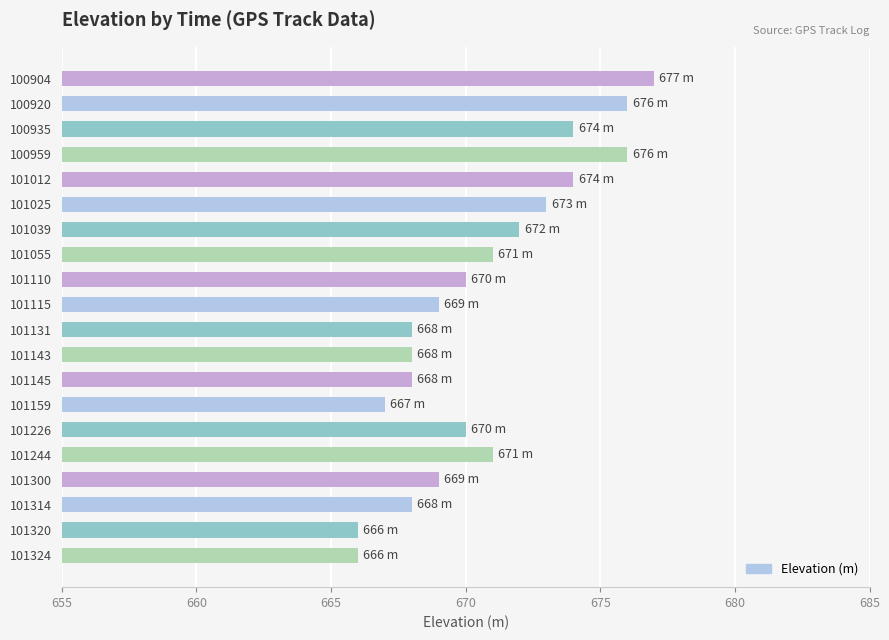

What is the ratio of the value at 101145 to the value at 101143?

1.0